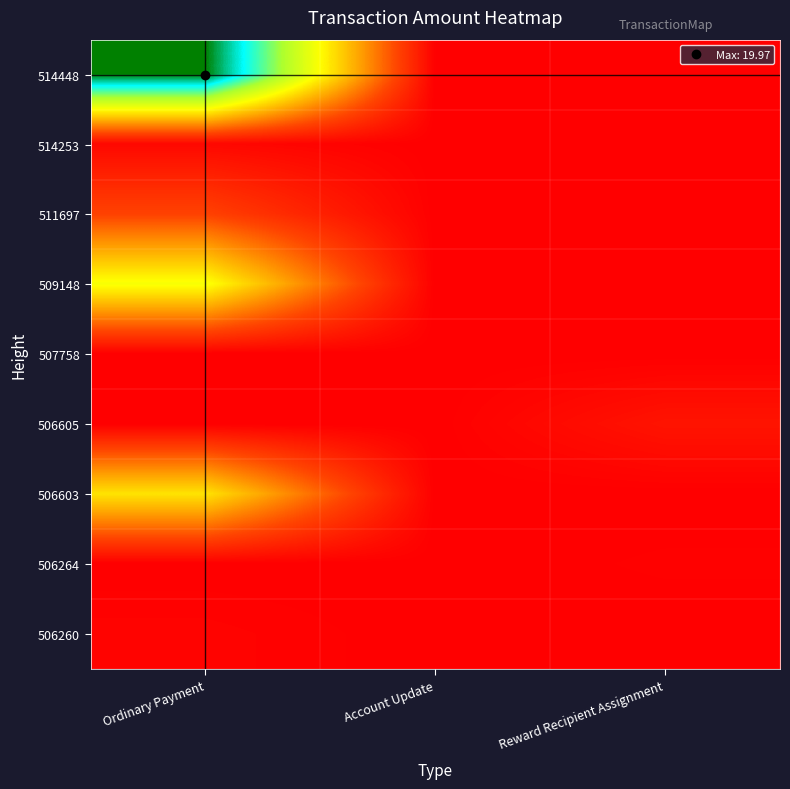

Count the number of categories in the chart.

3